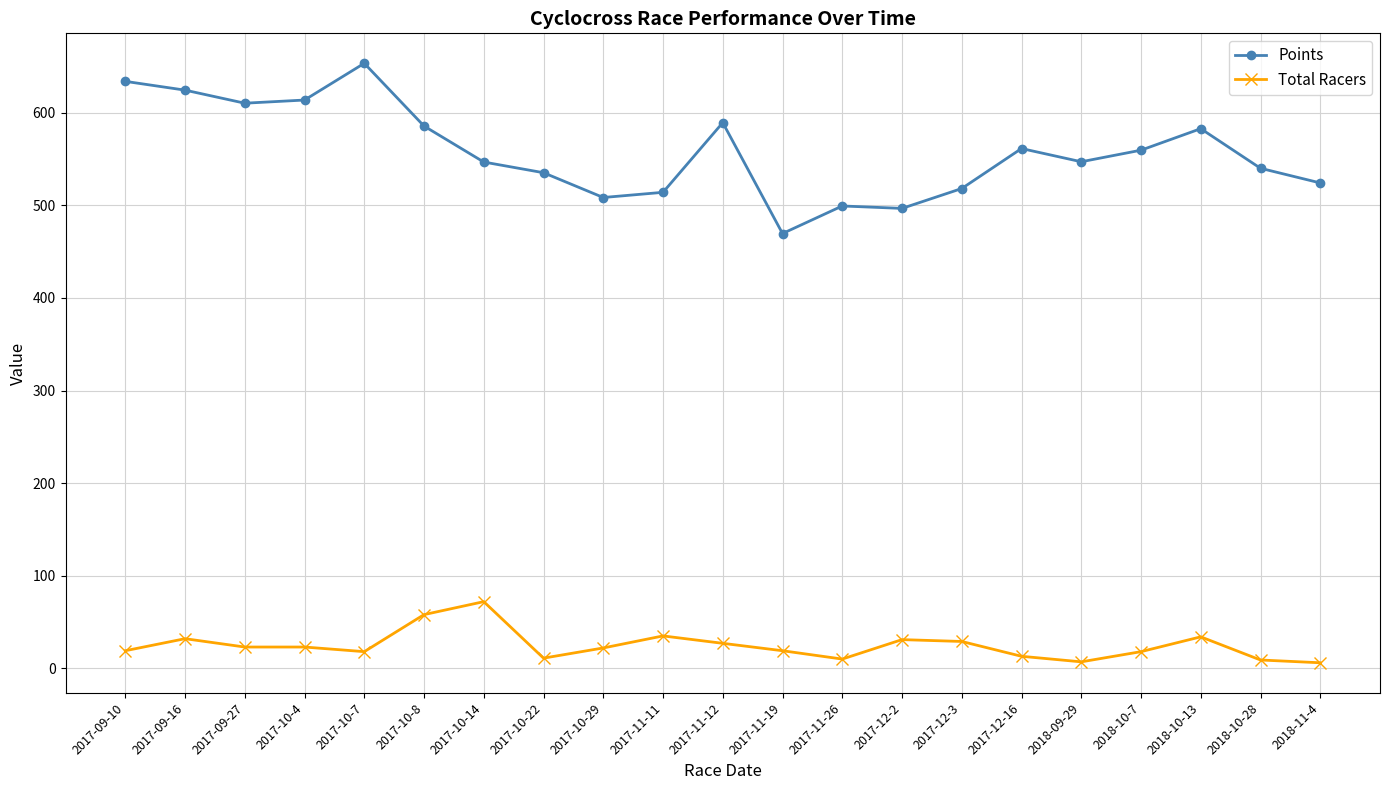

What is the approximate value of Points at 2017-10-4?

613.7